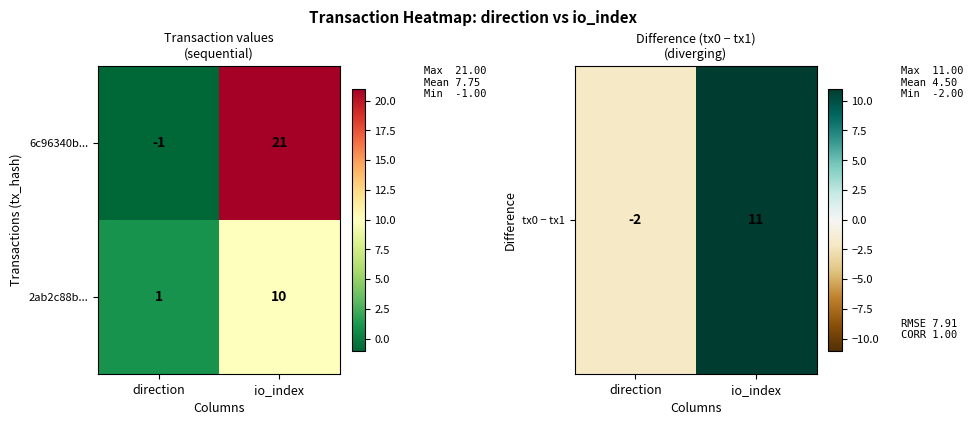

At which label is 6c96340b... closest to 10?

direction